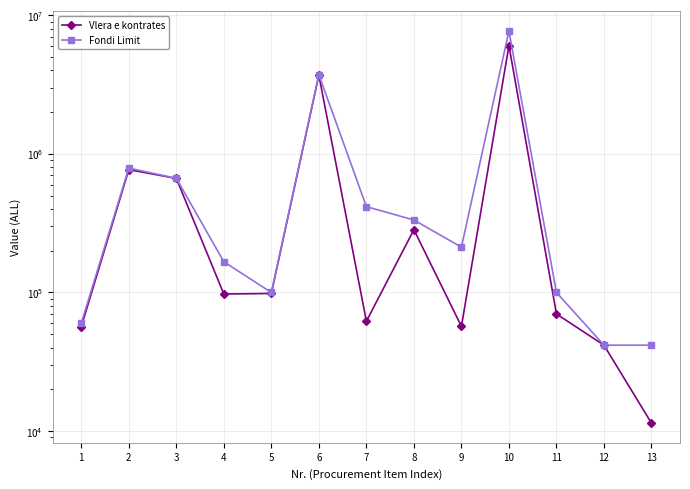

Which series has the largest range (max minus min)?

Fondi Limit